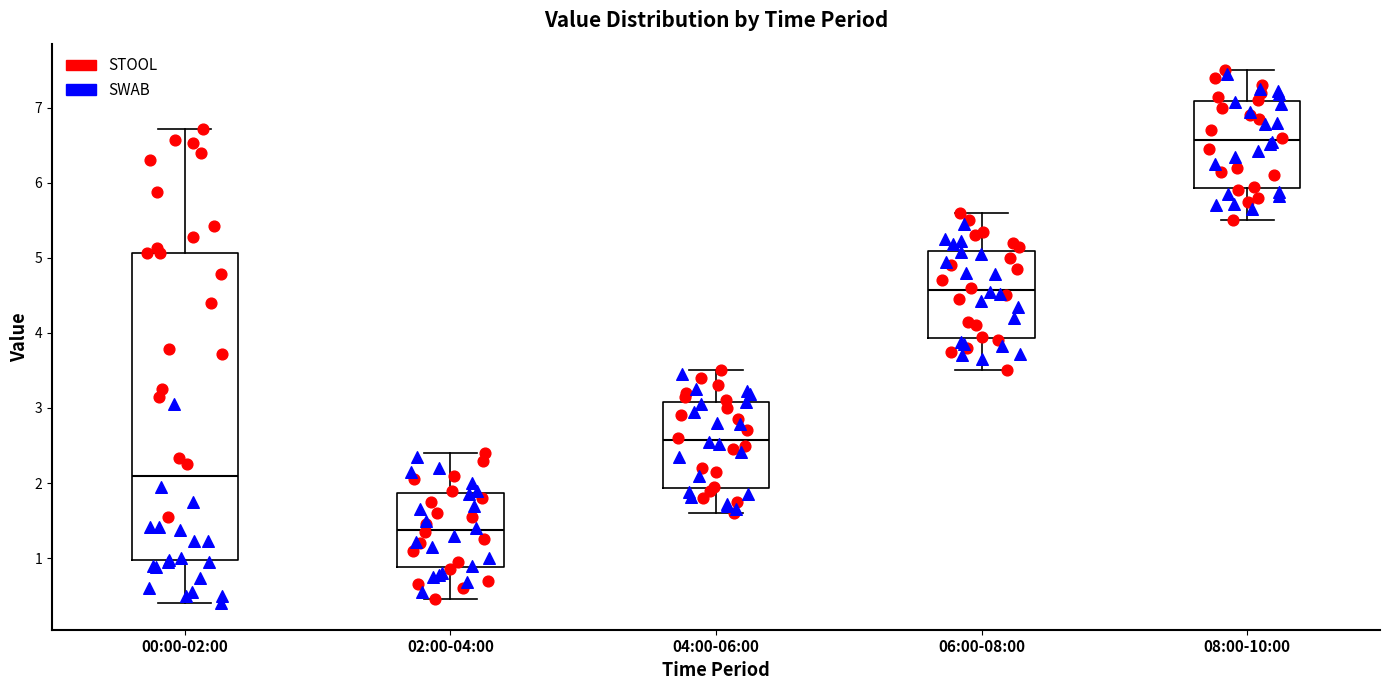

Reading left to right, transcribe this box plot: for each box, give where its median line is, the range the box spans, and where its two whiskers end, as read against the y-axis. The values are not printed on the chart, so give them approximately, as read against the axis.

00:00-02:00: median 2.1, box 1.0 to 5.1, whiskers 0.4 to 6.7
02:00-04:00: median 1.4, box 0.9 to 1.9, whiskers 0.5 to 2.4
04:00-06:00: median 2.6, box 1.9 to 3.1, whiskers 1.6 to 3.5
06:00-08:00: median 4.6, box 3.9 to 5.1, whiskers 3.5 to 5.6
08:00-10:00: median 6.6, box 5.9 to 7.1, whiskers 5.5 to 7.5